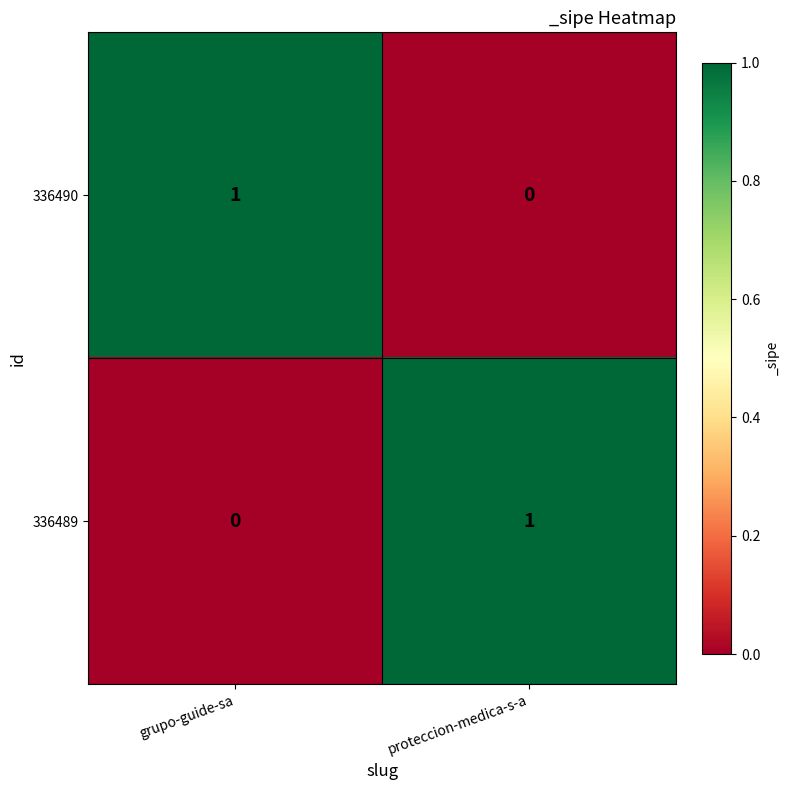

Which category has the lowest value in the 336490 series?

proteccion-medica-s-a